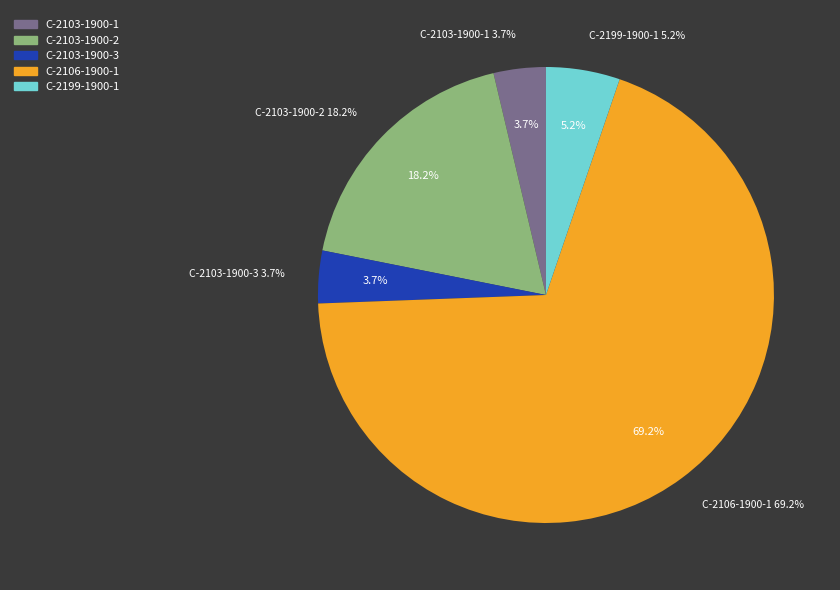

To the nearest percent, what is the average slice percentage?

20%